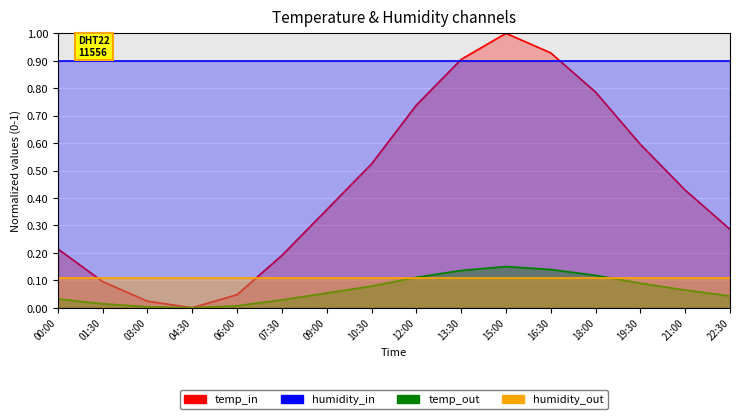

The temp_out series shows 0.1 at 12:00. True or false?

True